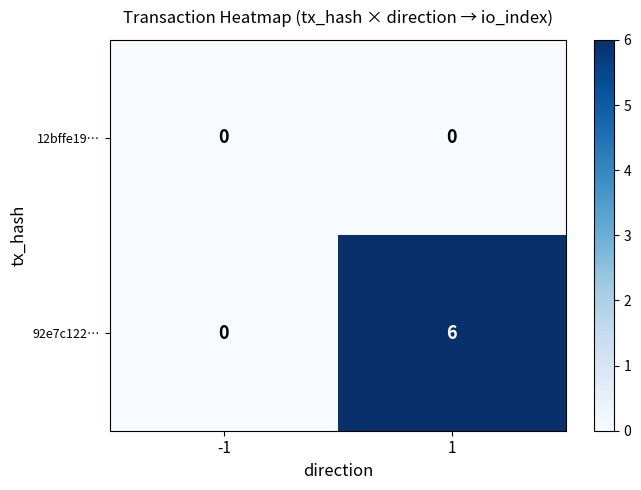

Between -1 and 1, which series saw the biggest shift?

92e7c122…